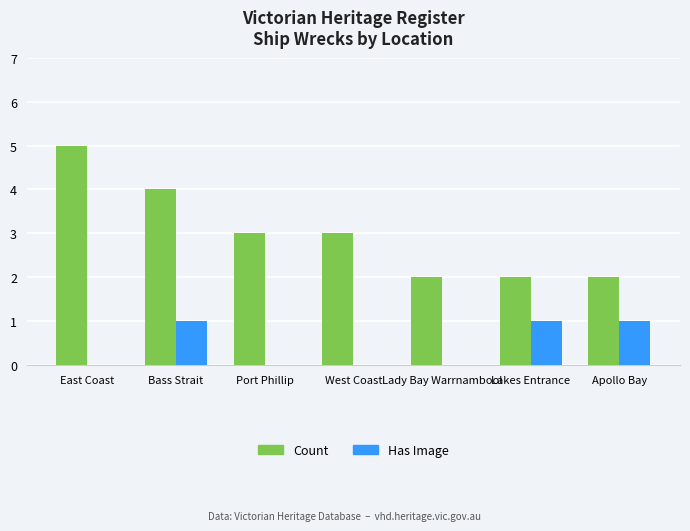

What is the total value across all series at Lady Bay Warrnambool?

2